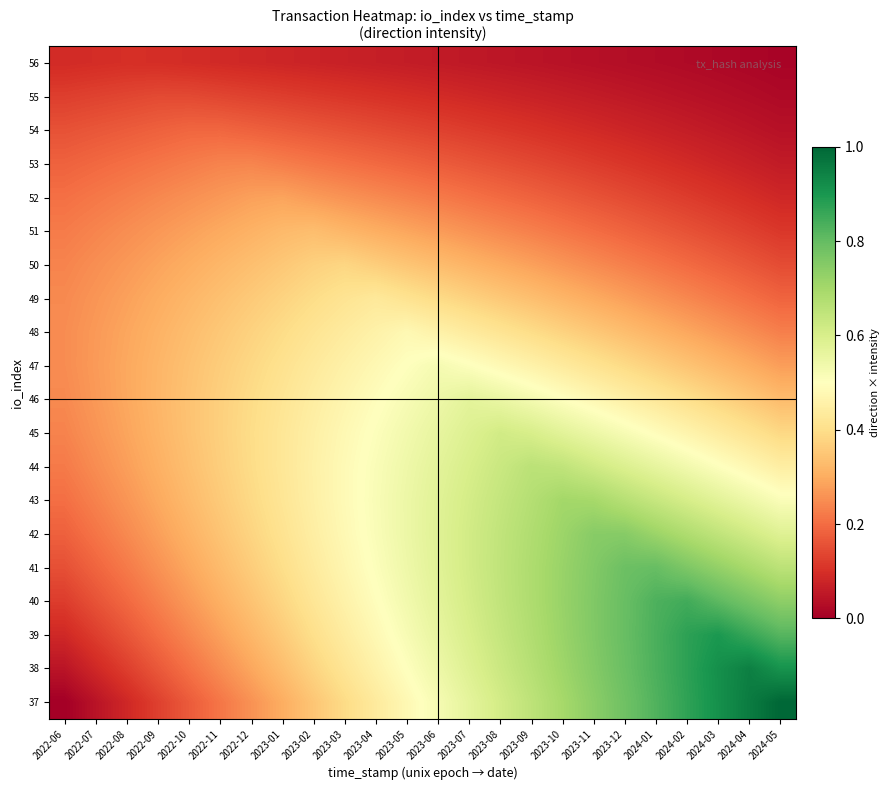

At 2023-08, list the series in order from largest to smallest.

41, 42, 40, 43, 39, 44, 38, 45, 37, 46, 47, 48, 49, 50, 51, 52, 53, 54, 55, 56